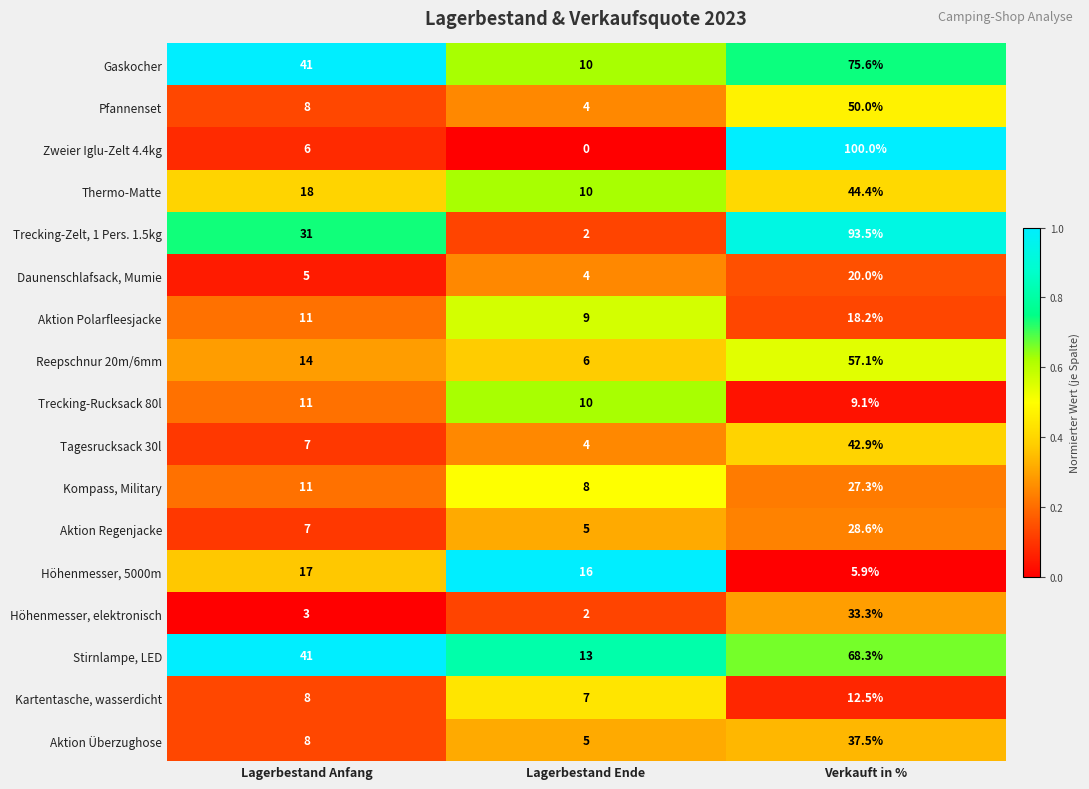

What is the sum of all Thermo-Matte values?

72.4